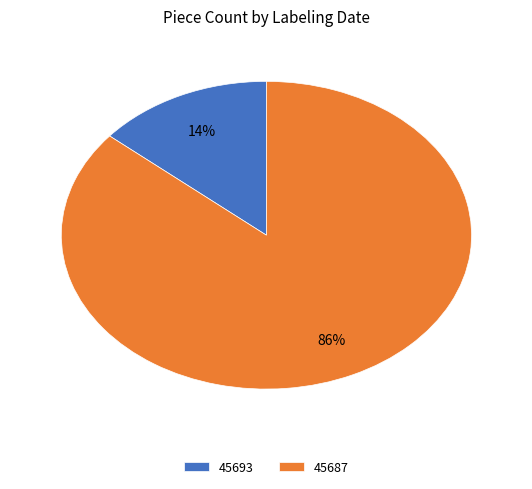

What is the majority slice?

45687